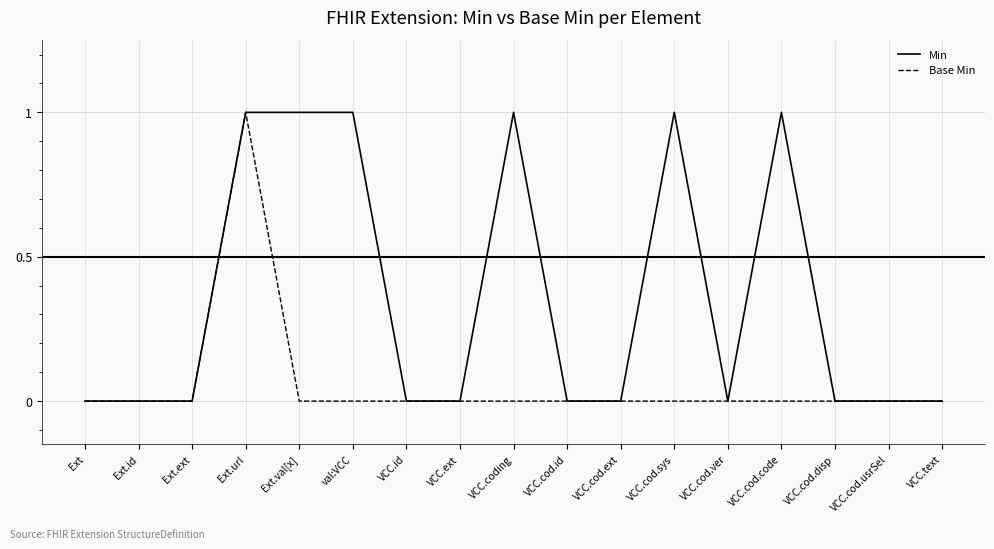

Reading left to right, list all the values displayed in this chart.

Min: 0	0	0	1	1	1	0	0	1	0	0	1	0	1	0	0	0
Base Min: 0	0	0	1	0	0	0	0	0	0	0	0	0	0	0	0	0